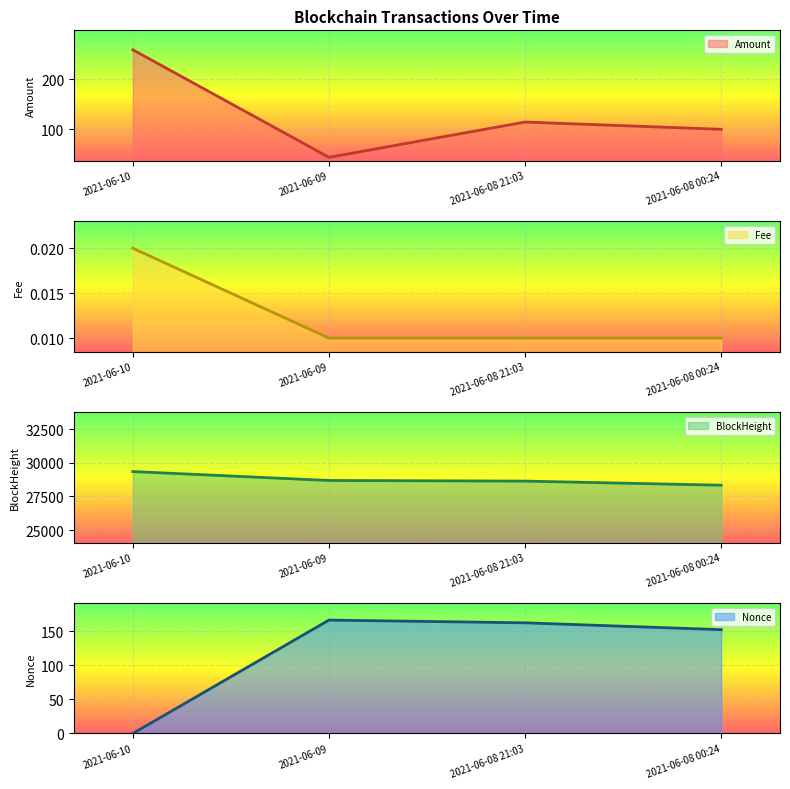

Which category has the highest value in the Amount series?

2021-06-10